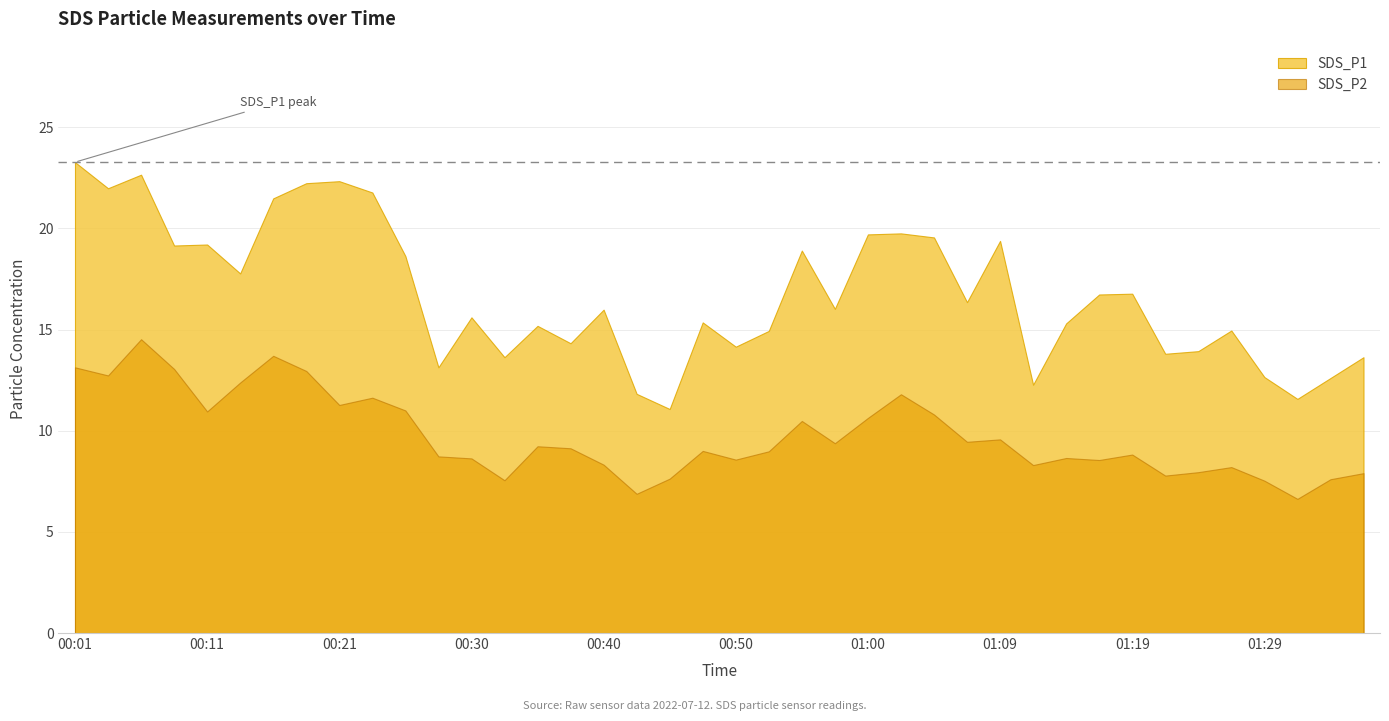

Where is the first local minimum for SDS_P1?

00:04